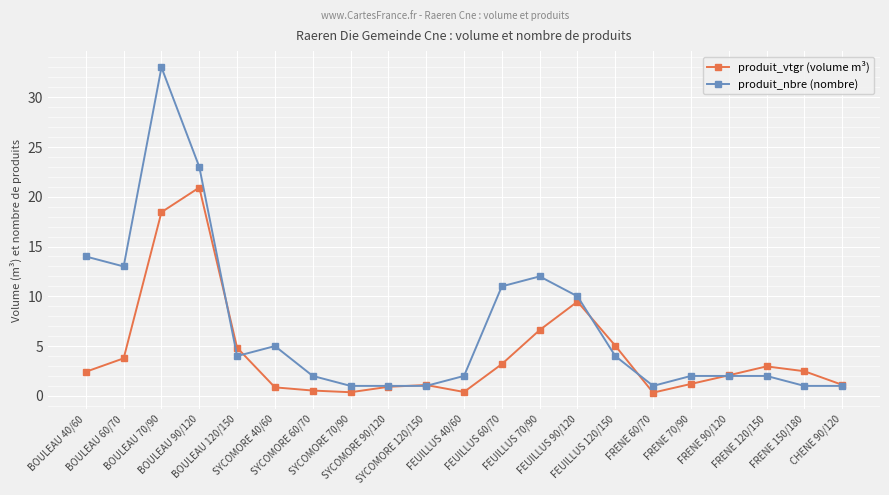

At how many categories does at least one series exceed 17?

2